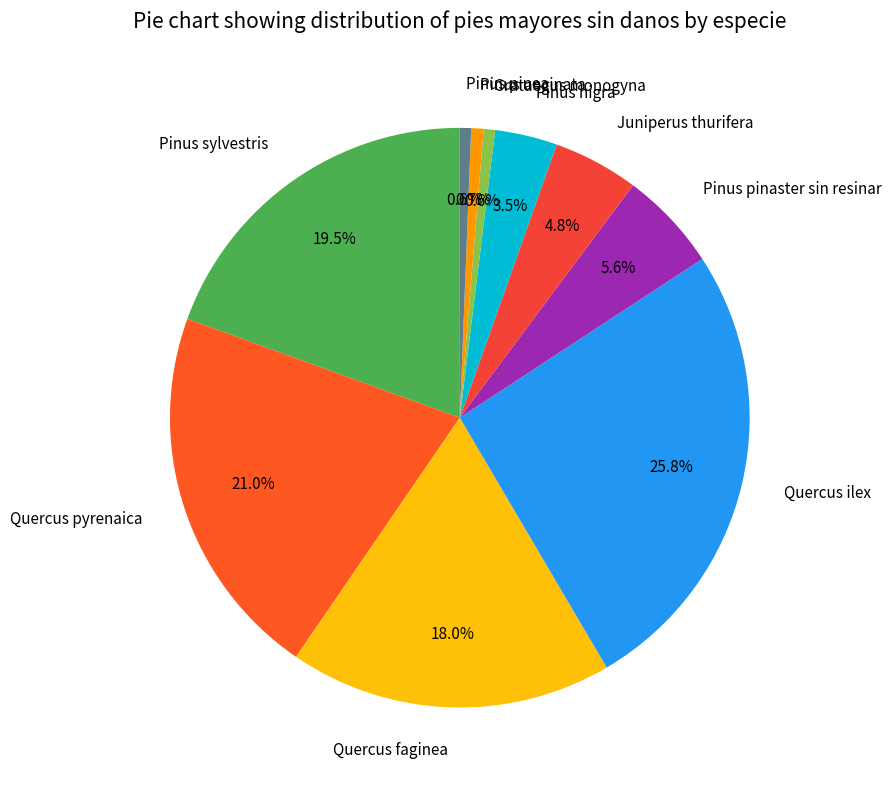

What is the largest slice in the pie chart?

Quercus ilex